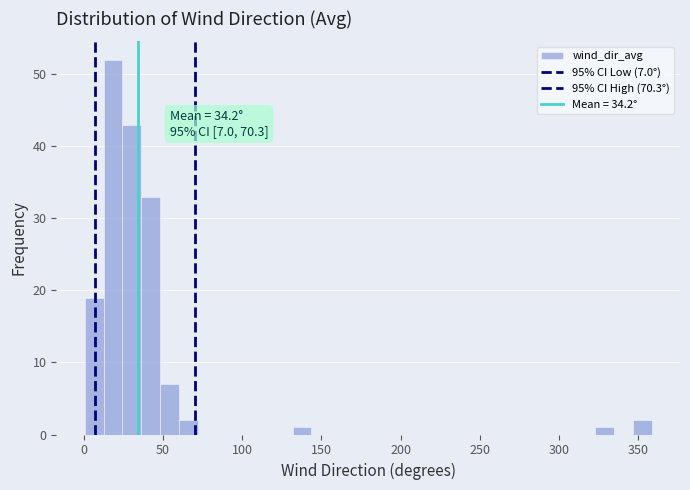

Around what value on the x-axis is the tallest bar? Give the approximate position of its centre, as read against the axis.

20